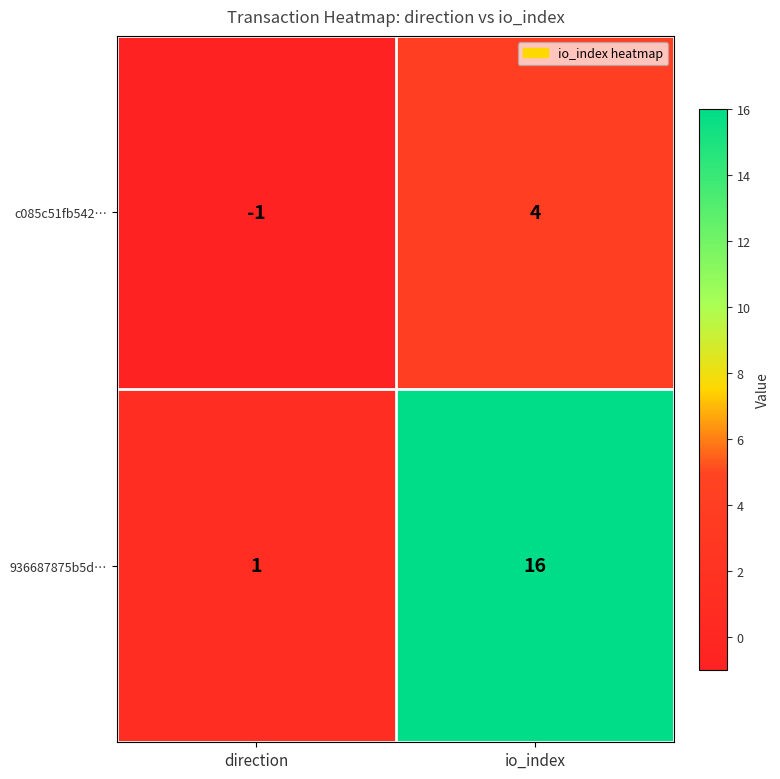

Which series has the largest range (max minus min)?

936687875b5d…